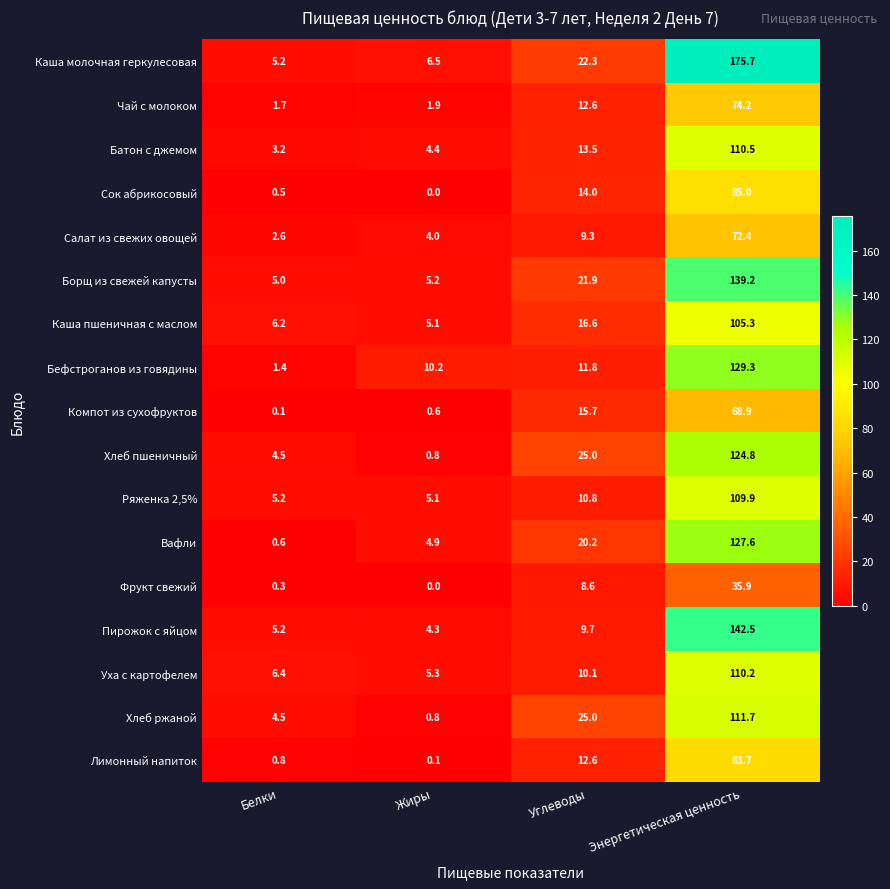

What is the difference between the maximum and second lowest values in the Вафли series?

122.7